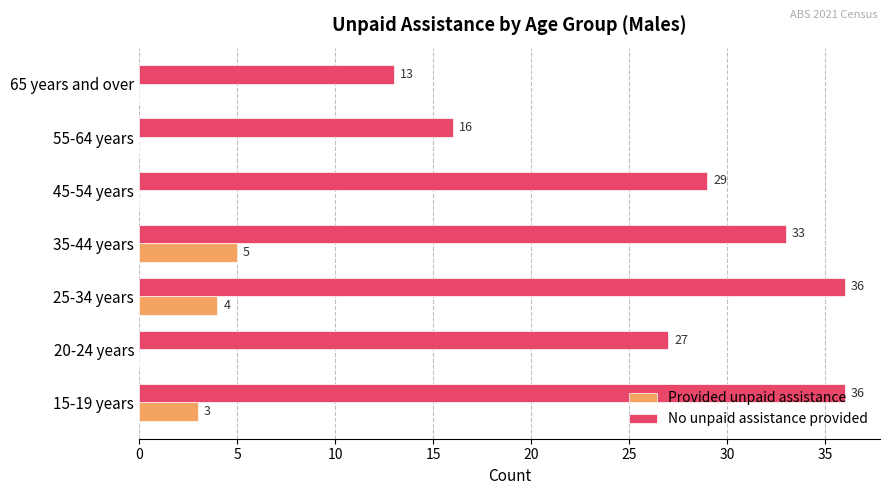

What is the maximum value for No unpaid assistance provided?

36